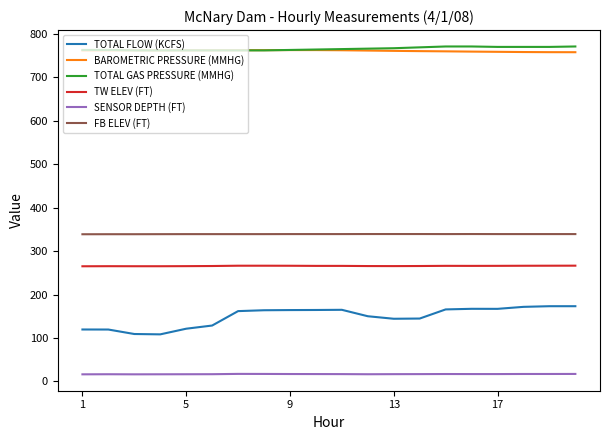

What are all the series names shown in the legend?

TOTAL FLOW (KCFS), BAROMETRIC PRESSURE (MMHG), TOTAL GAS PRESSURE (MMHG), TW ELEV (FT), SENSOR DEPTH (FT), FB ELEV (FT)